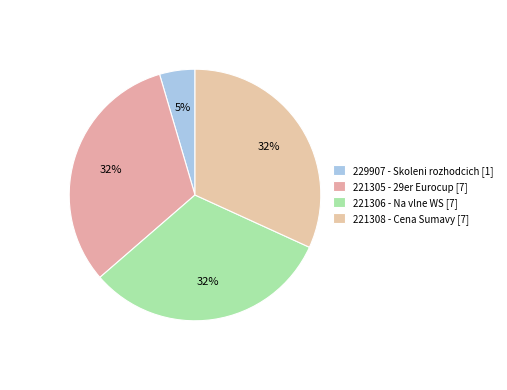

Does any single category account for the majority?

No